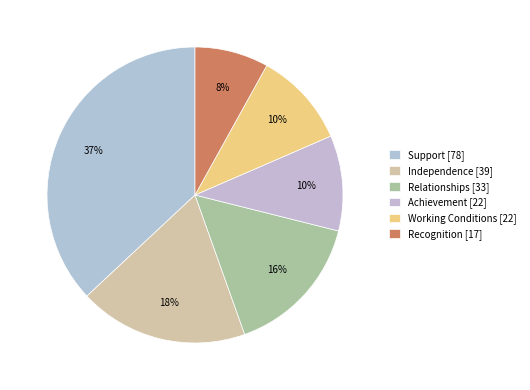

What is the change in value from Working Conditions to Recognition?

-5